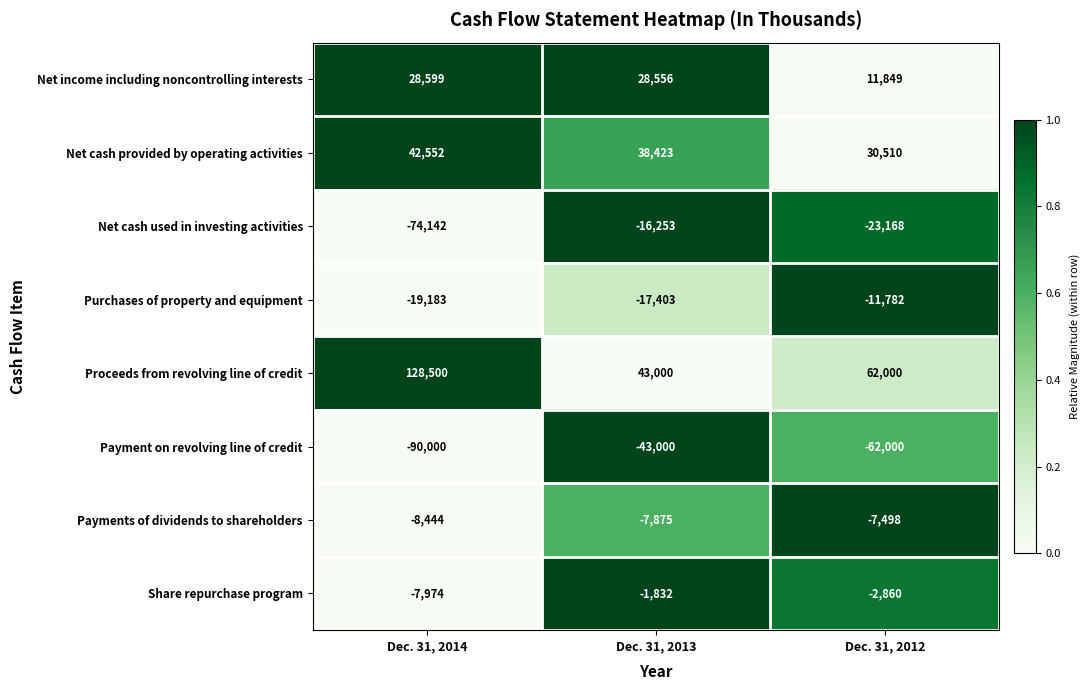

What is the total value across all series at Dec. 31, 2013?

23616